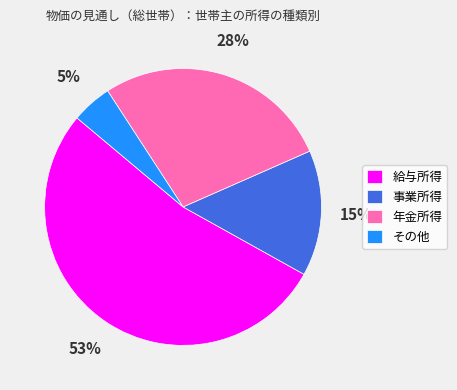

Does 年金所得 represent more than half of the total?

No